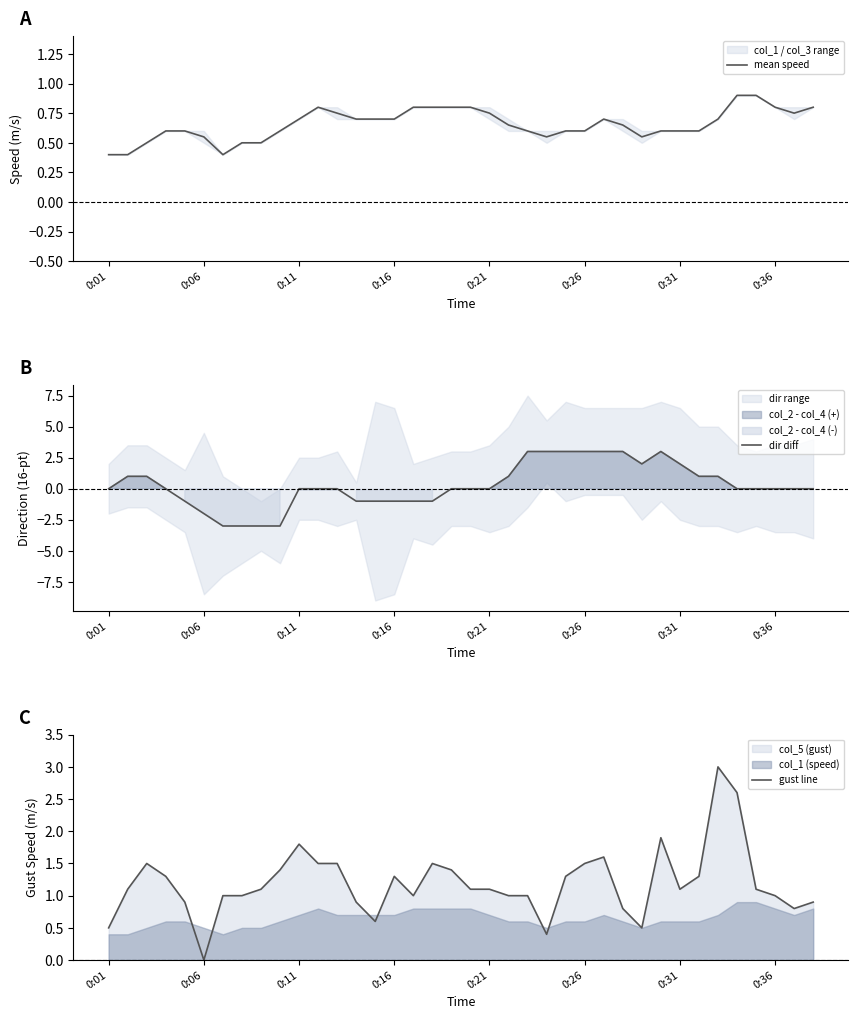

What is the difference between the maximum and second lowest values in the mean speed series?

0.5